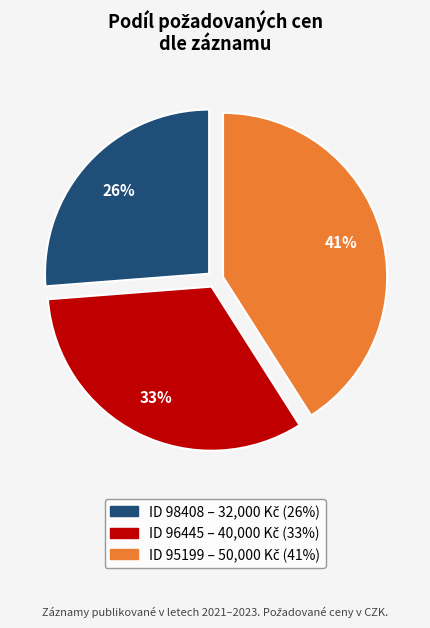

Does any single category account for the majority?

No